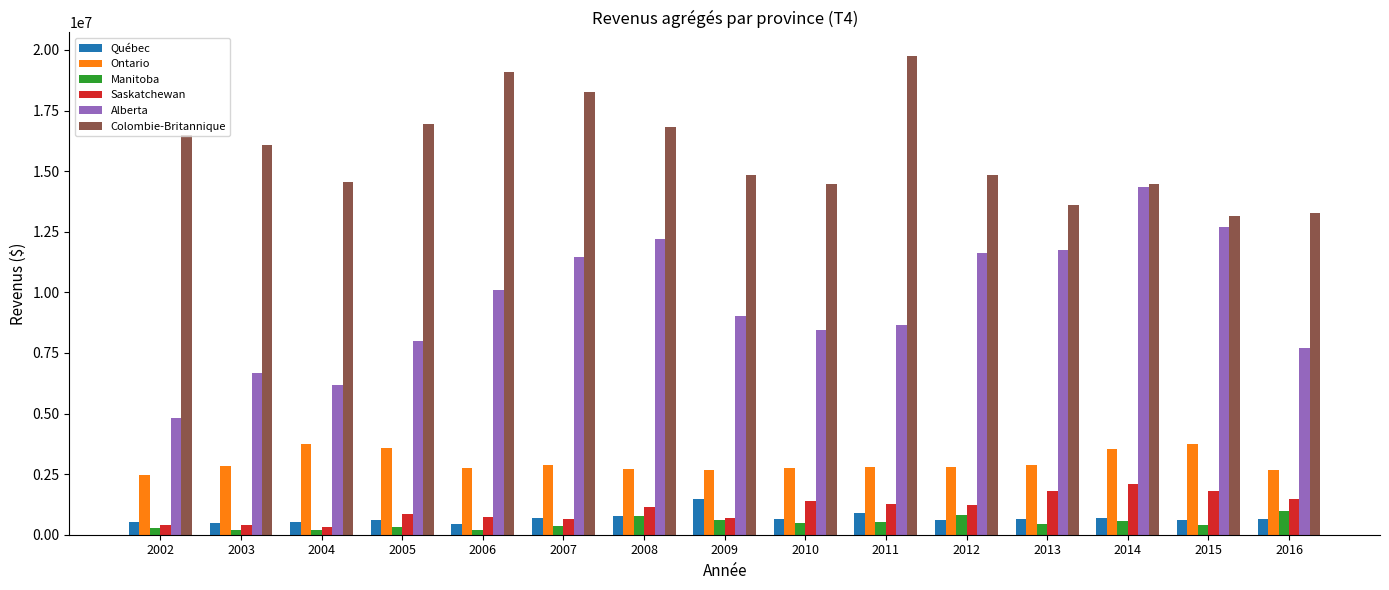

Where is Colombie-Britannique nearest to the value 16449200?

2002